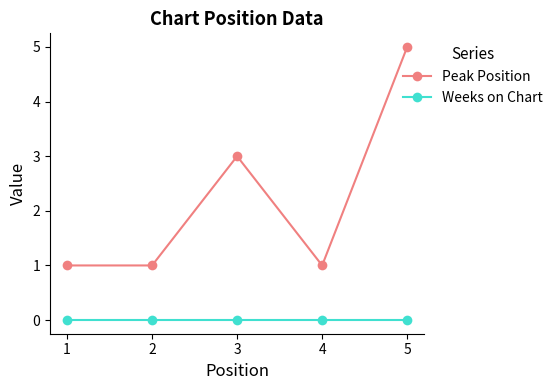

How many interior local peaks does the Peak Position series have?

1